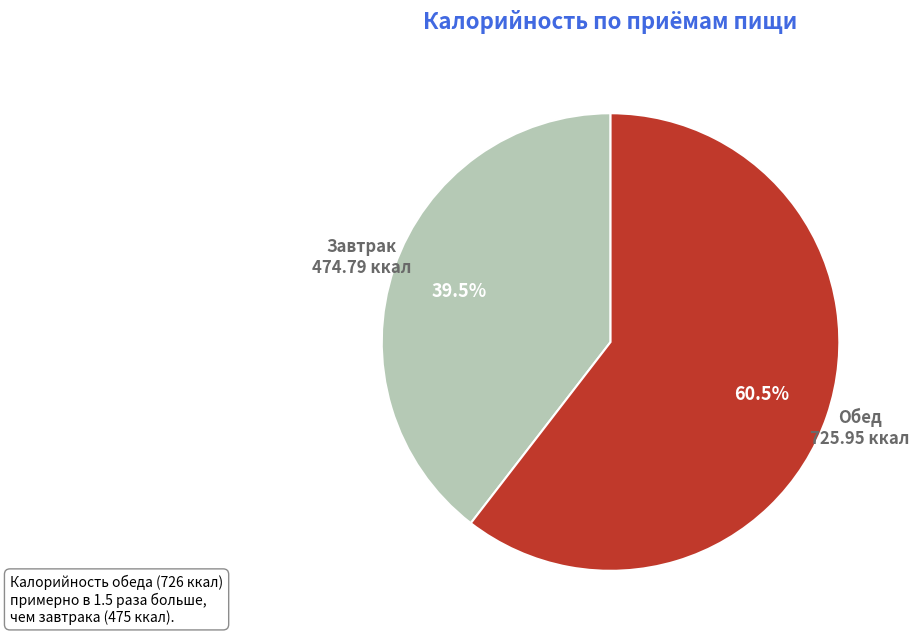

How many slices are in this pie chart?

2